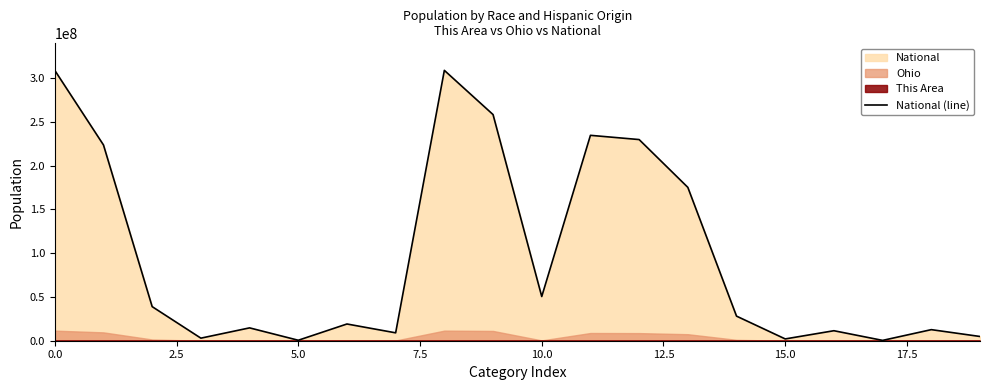

How many interior local valleys (lower than both neighbors) does the data have?

6